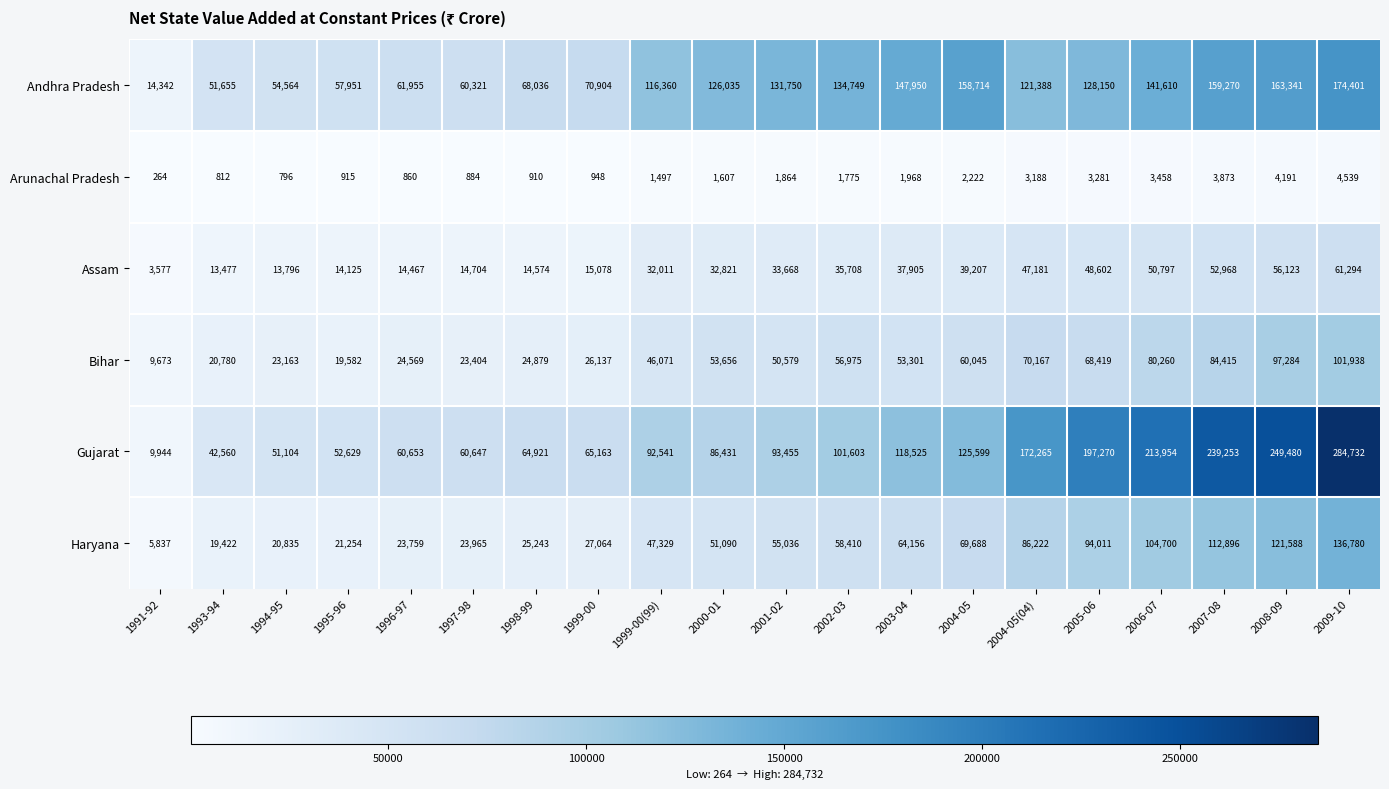

What is the sum of all Haryana values?

1169285